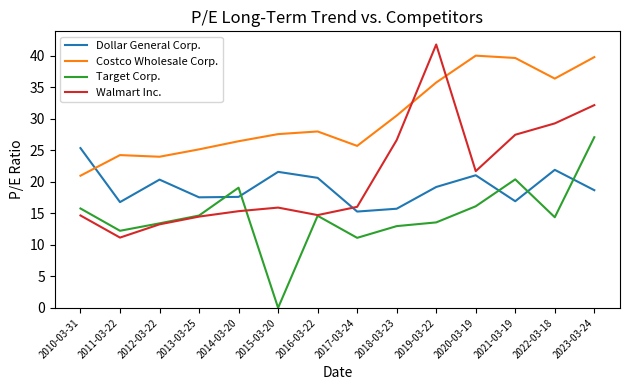

What is the sum of the Walmart Inc. values at 2019-03-22 and 2014-03-20?

57.1